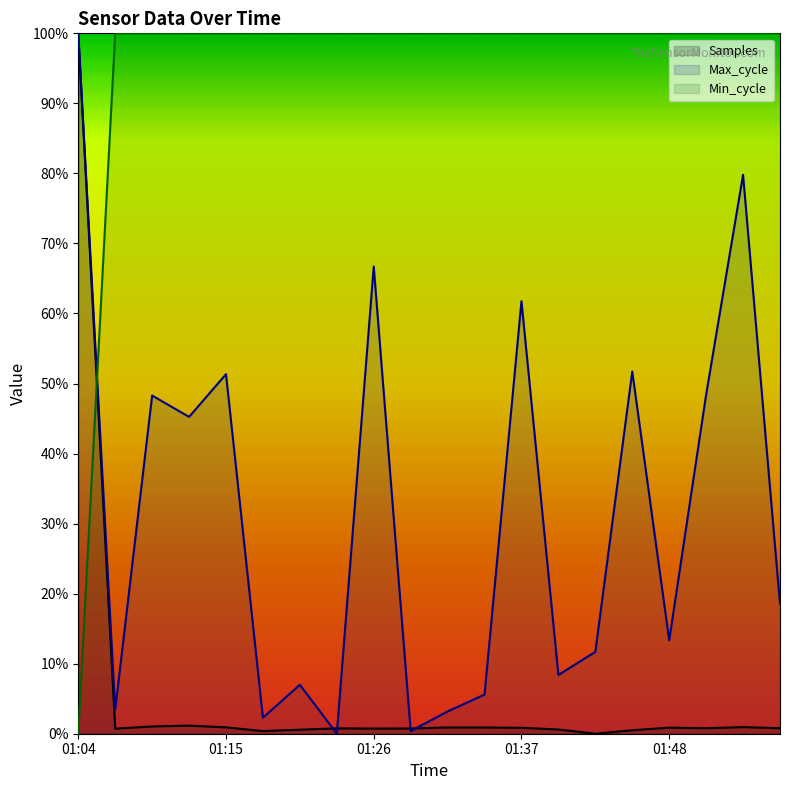

In Max_cycle, how many points are higher than both neighbors (excluding endpoints)?

7